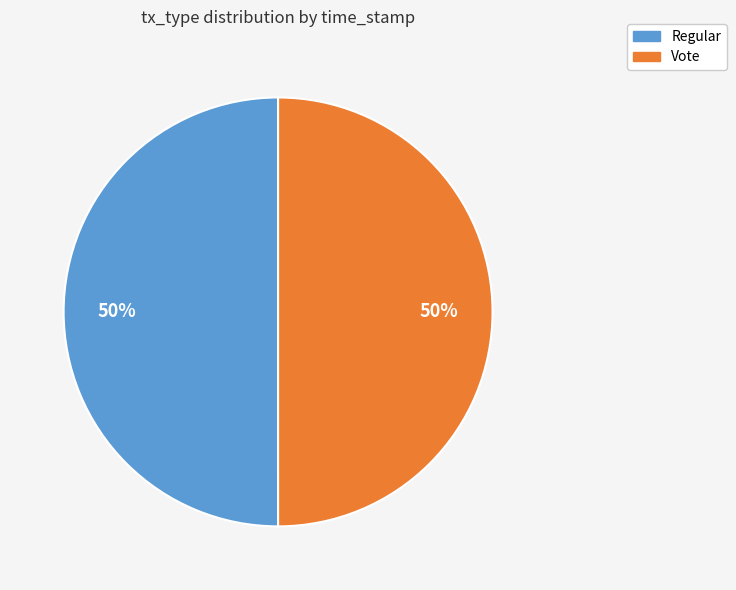

What percentage is the Regular slice, to the nearest percent?

50%